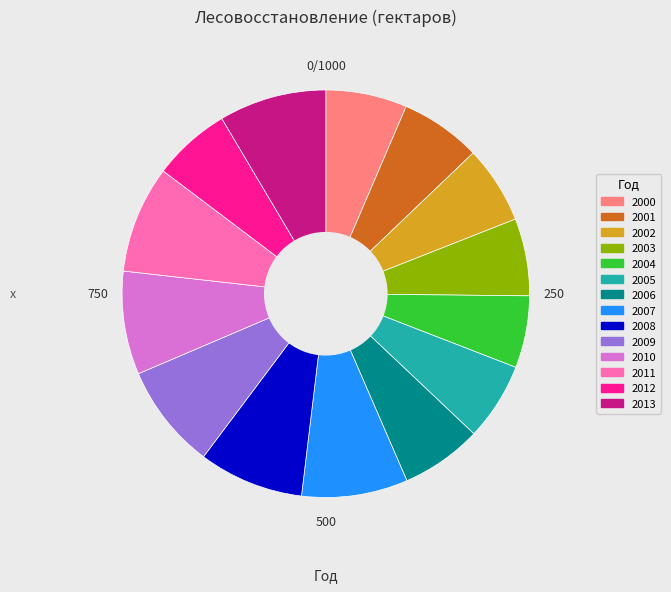

Is the sum of 2003 and 2007 greater than half?

No